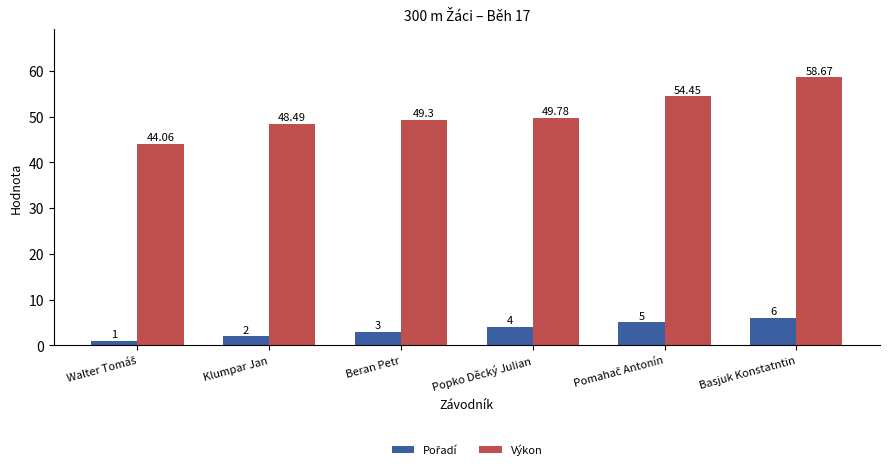

At how many categories does at least one series exceed 26?

6